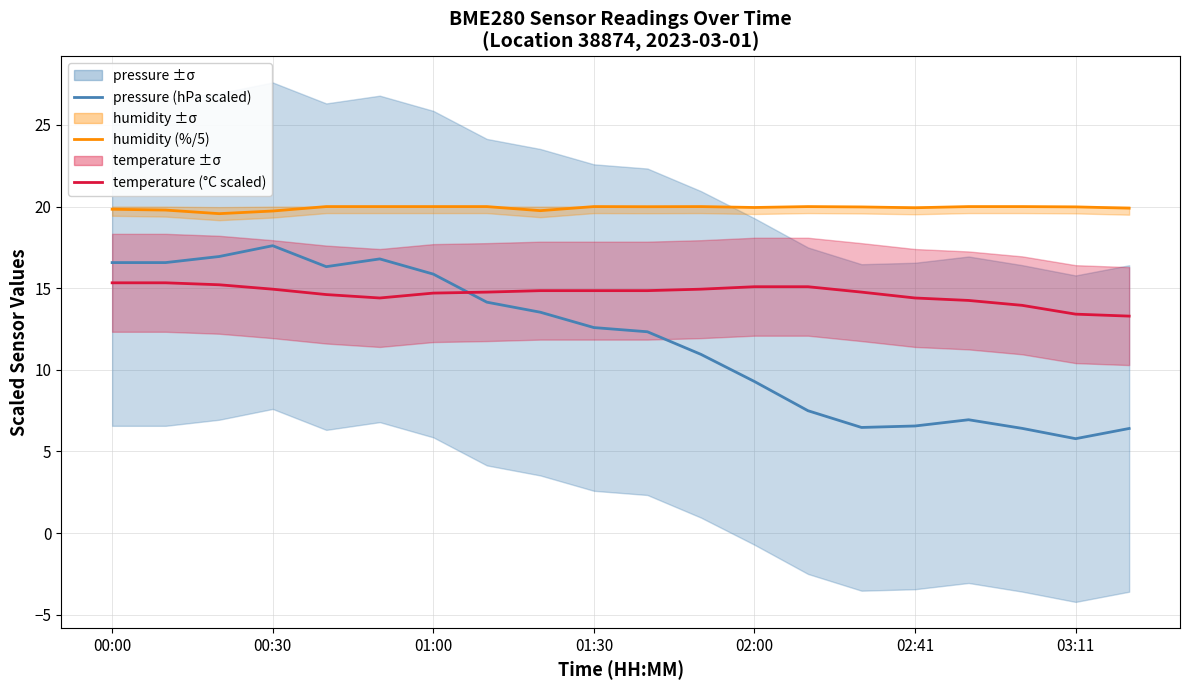

Reading left to right, what are all the values shown in this chart?

pressure (hPa scaled): 16.6	16.6	16.9	17.6	16.3	16.8	15.9	14.1	13.5	12.6	12.3	10.9	9.3	7.5	6.5	6.6	6.9	6.4	5.8	6.4
humidity (%/5): 19.8	19.8	19.6	19.7	20.0	20.0	20.0	20.0	19.8	20.0	20.0	20.0	19.9	20.0	20.0	19.9	20.0	20.0	20.0	19.9
temperature (°C scaled): 15.3	15.3	15.2	14.9	14.6	14.4	14.7	14.8	14.9	14.9	14.9	14.9	15.1	15.1	14.8	14.4	14.2	14.0	13.4	13.3